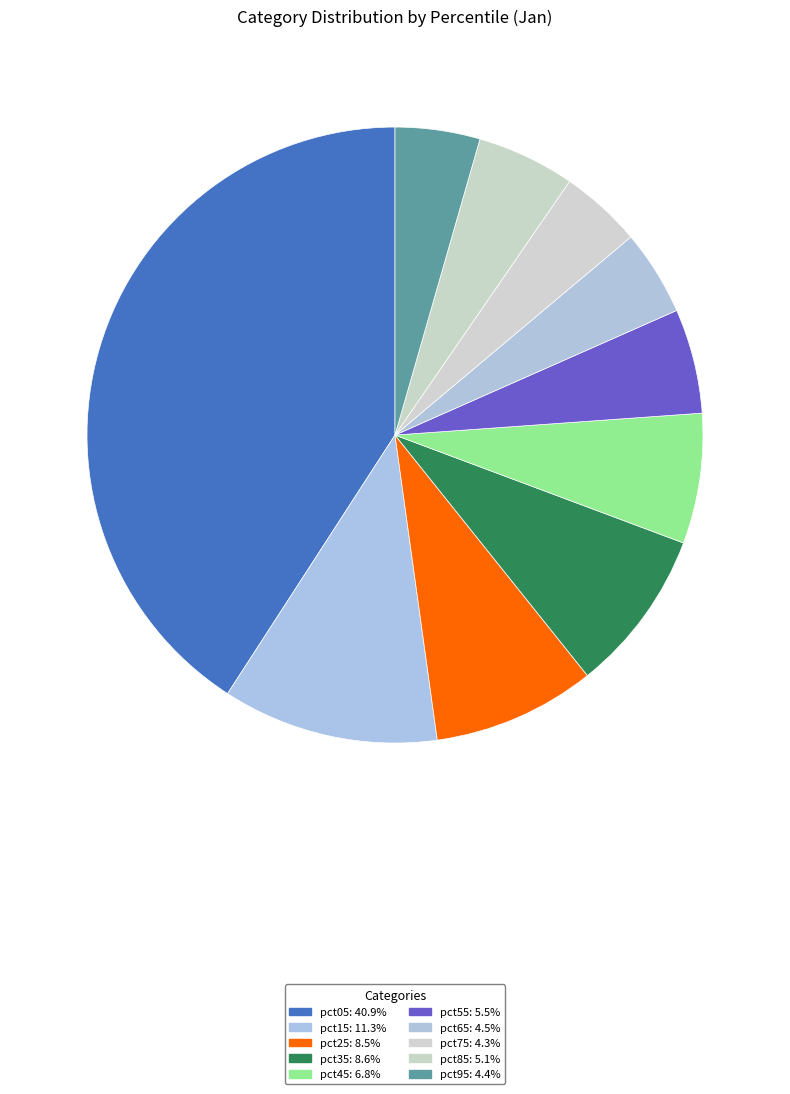

Which has a higher value, pct95 or pct85?

pct85